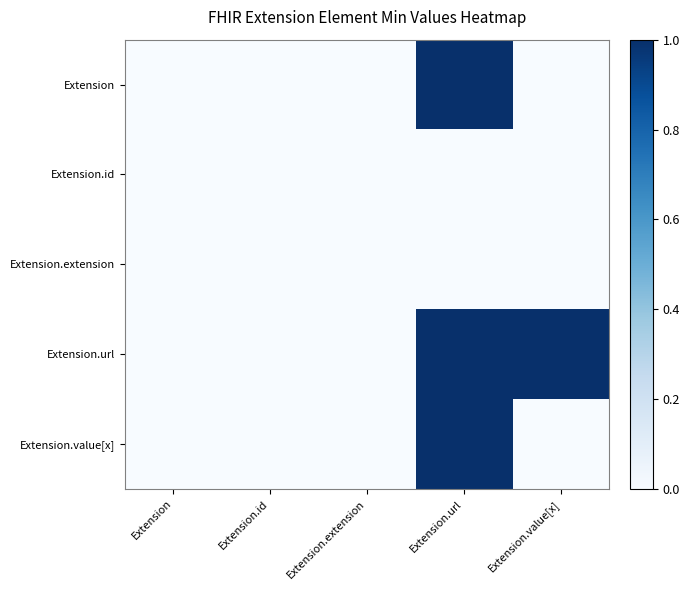

Reading left to right, what are all the values shown in this chart?

Extension: Extension=0	Extension.id=0	Extension.extension=0	Extension.url=1	Extension.value[x]=0
Extension.id: Extension=0	Extension.id=0	Extension.extension=0	Extension.url=0	Extension.value[x]=0
Extension.extension: Extension=0	Extension.id=0	Extension.extension=0	Extension.url=0	Extension.value[x]=0
Extension.url: Extension=0	Extension.id=0	Extension.extension=0	Extension.url=1	Extension.value[x]=1
Extension.value[x]: Extension=0	Extension.id=0	Extension.extension=0	Extension.url=1	Extension.value[x]=0